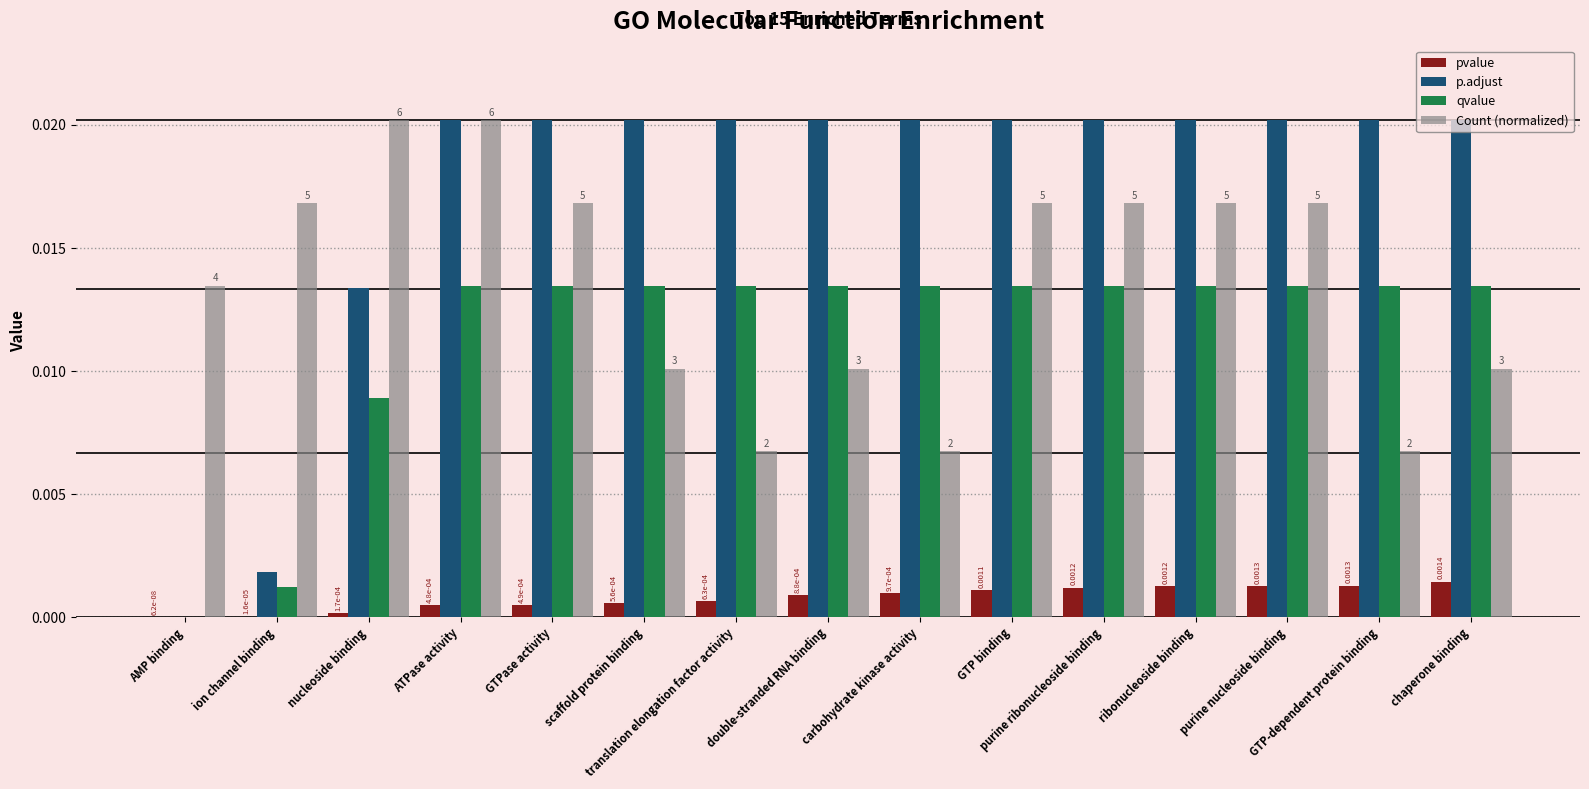

How many distinct data groups are displayed?

4